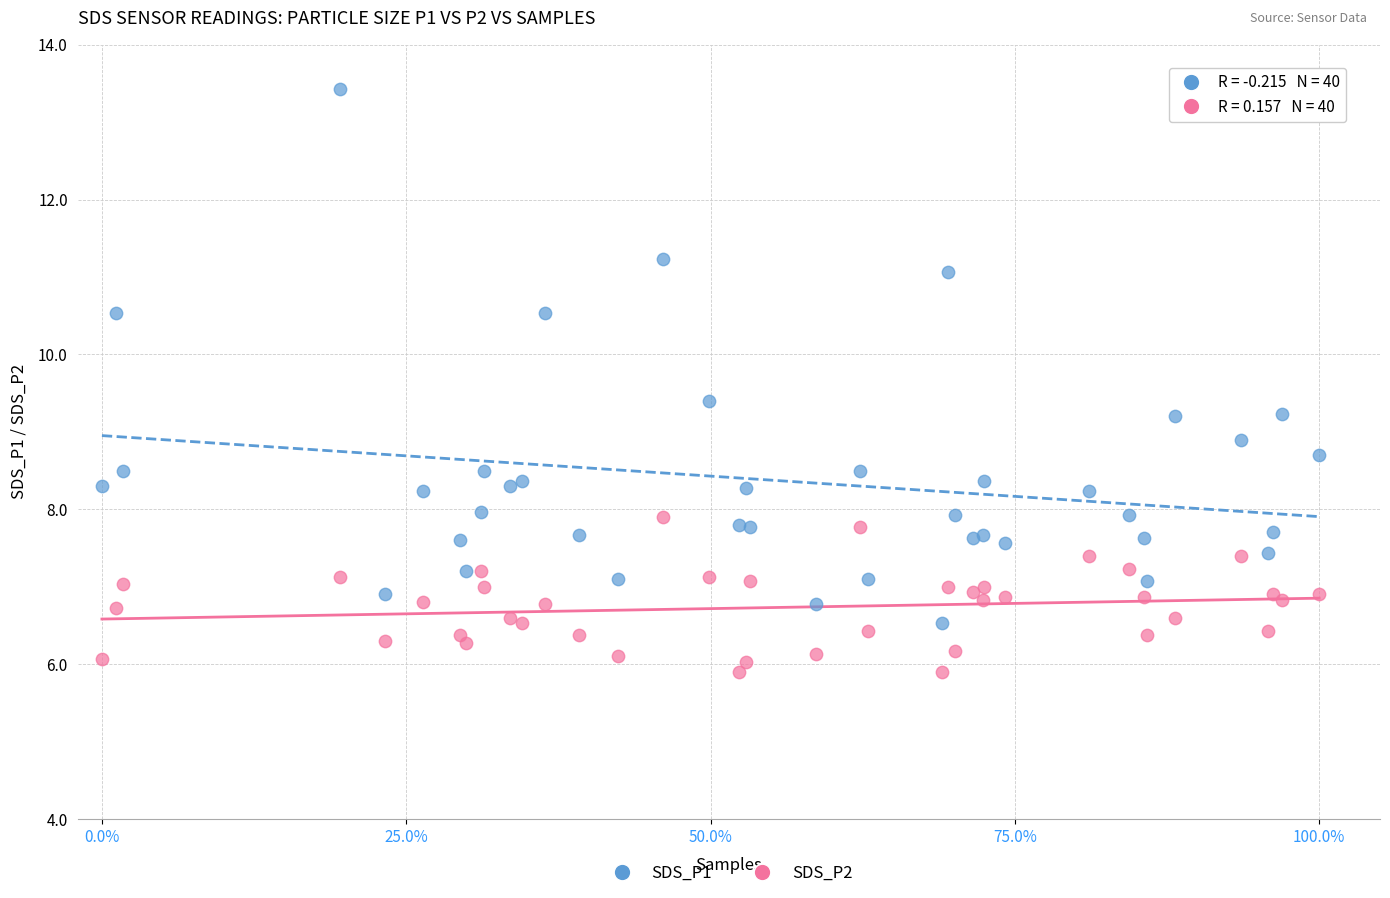

What are all the series names shown in the legend?

SDS_P1, SDS_P2